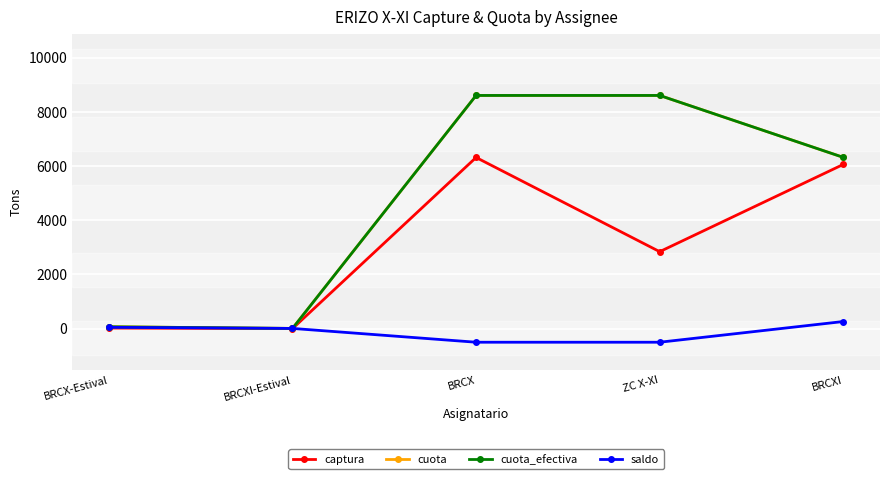

True or false: captura and cuota_efectiva intersect in this chart.

False